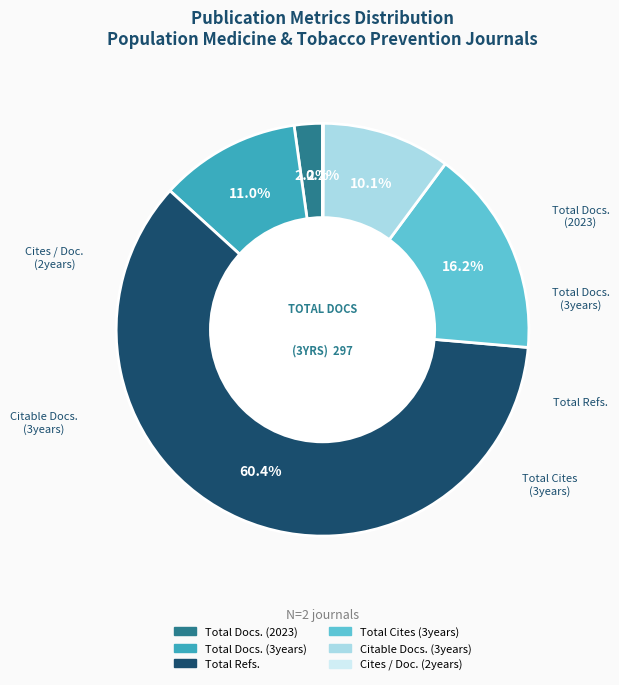

Which has a higher value, Total Refs. or Total Docs. (2023)?

Total Refs.